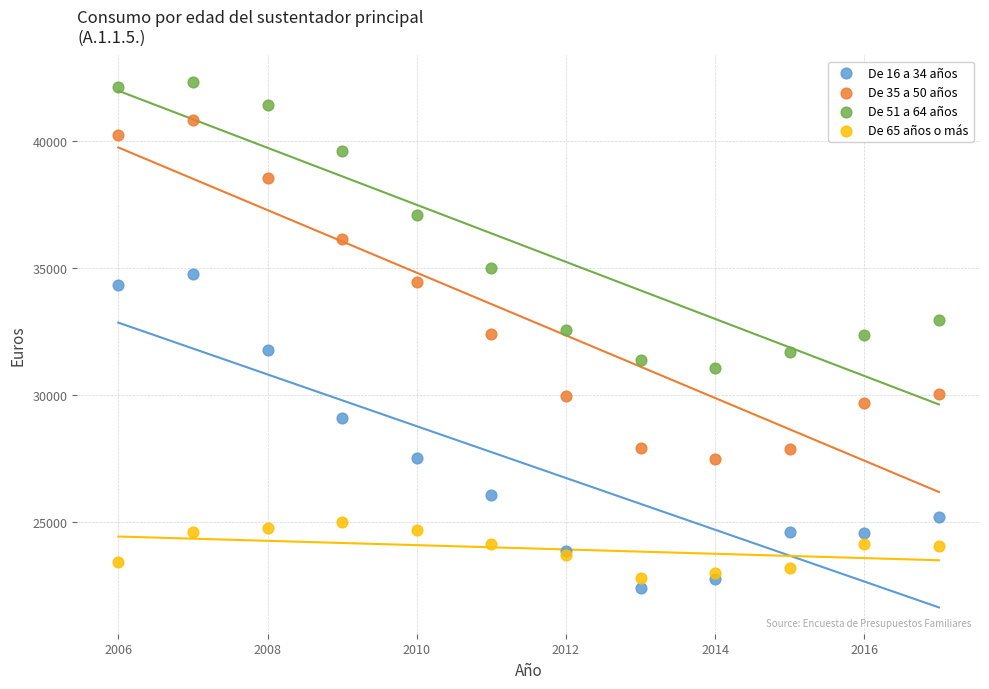

What is the X range (max minus min) for the scatter plot?

11.0